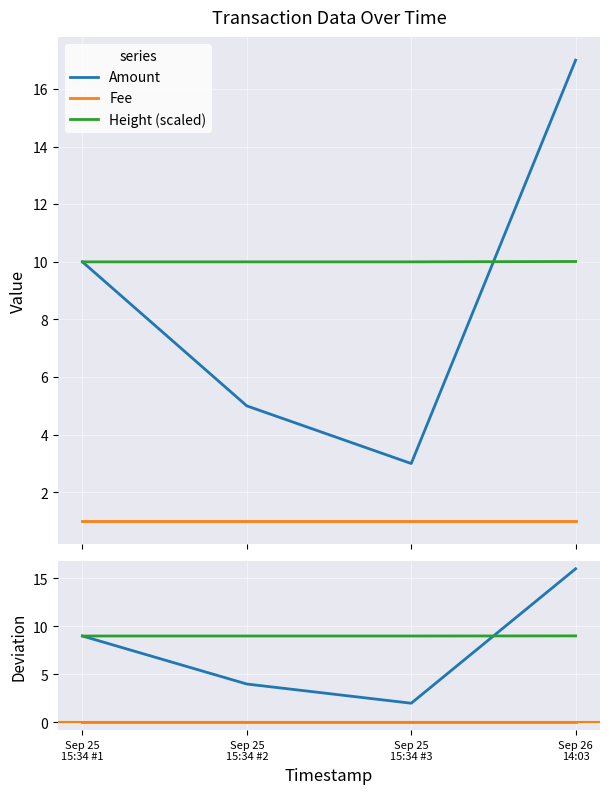

What are all the series names shown in the legend?

Amount, Fee, Height (scaled)